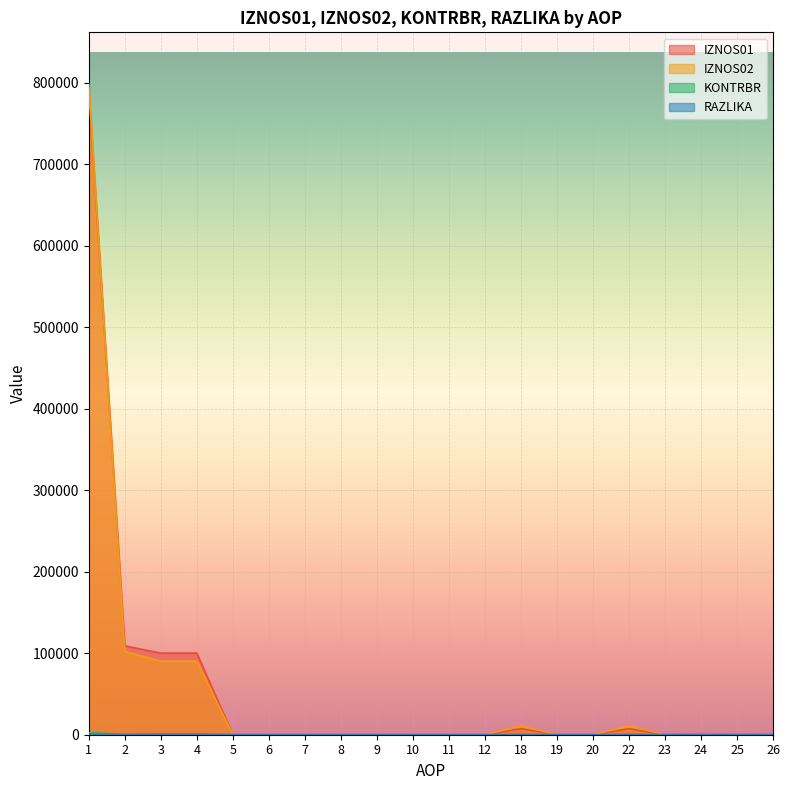

Where is IZNOS02 nearest to the value 398950?

2